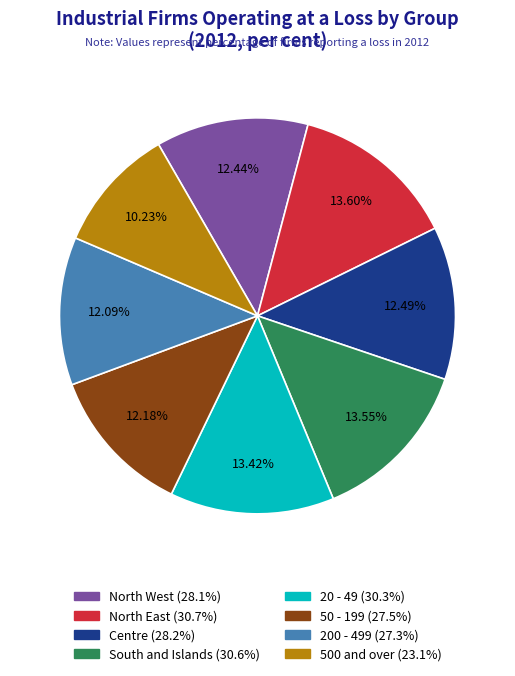

What percentage is the 500 and over slice, to the nearest percent?

10%